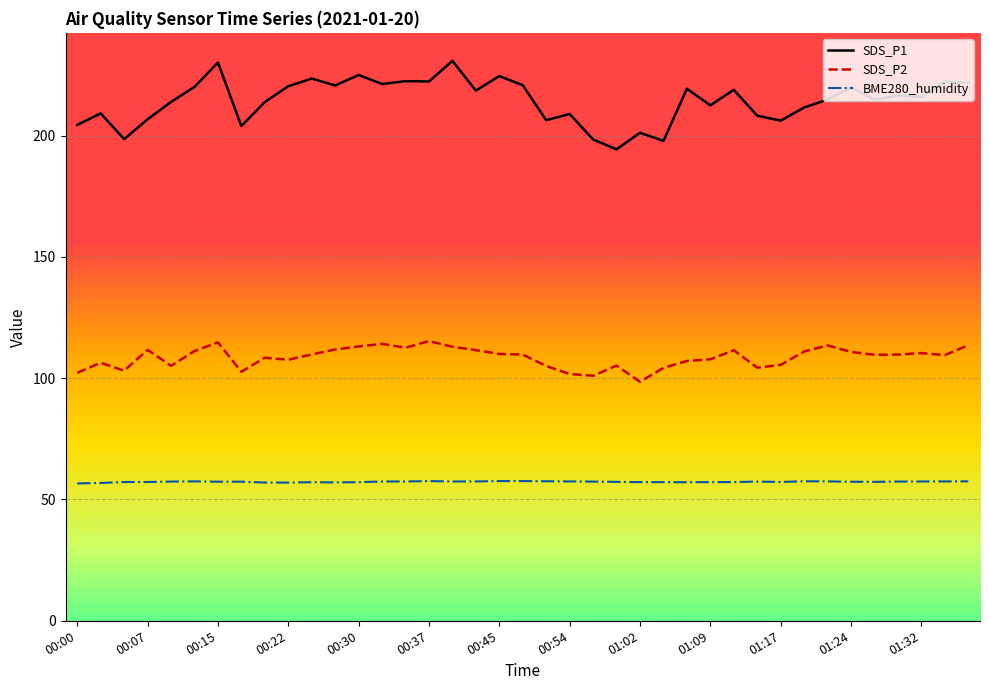

What are all the series names shown in the legend?

SDS_P1, SDS_P2, BME280_humidity